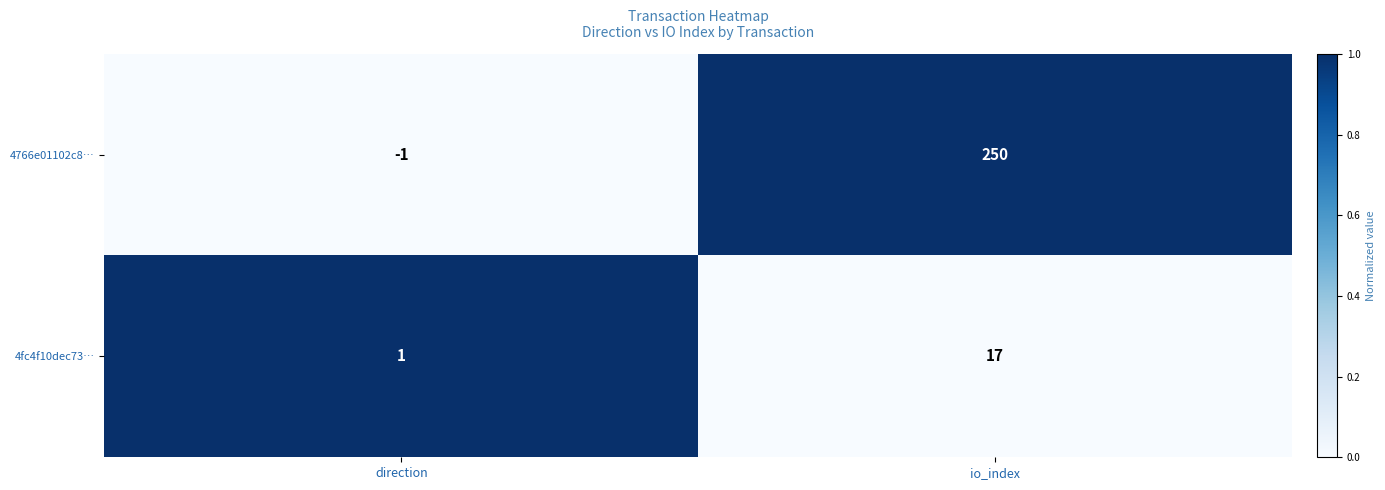

Reading left to right, list all the values displayed in this chart.

4766e01102c8…: direction=-1	io_index=250
4fc4f10dec73…: direction=1	io_index=17